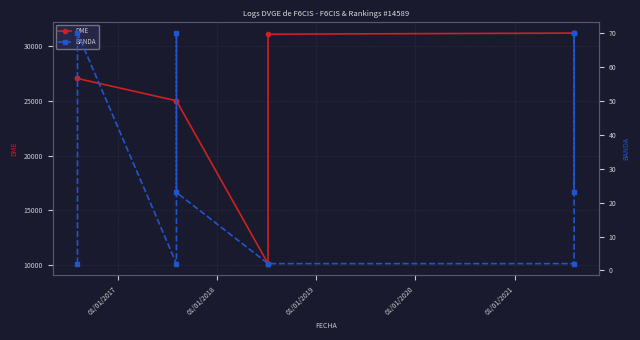

Which series has the widest spread of values?

DME